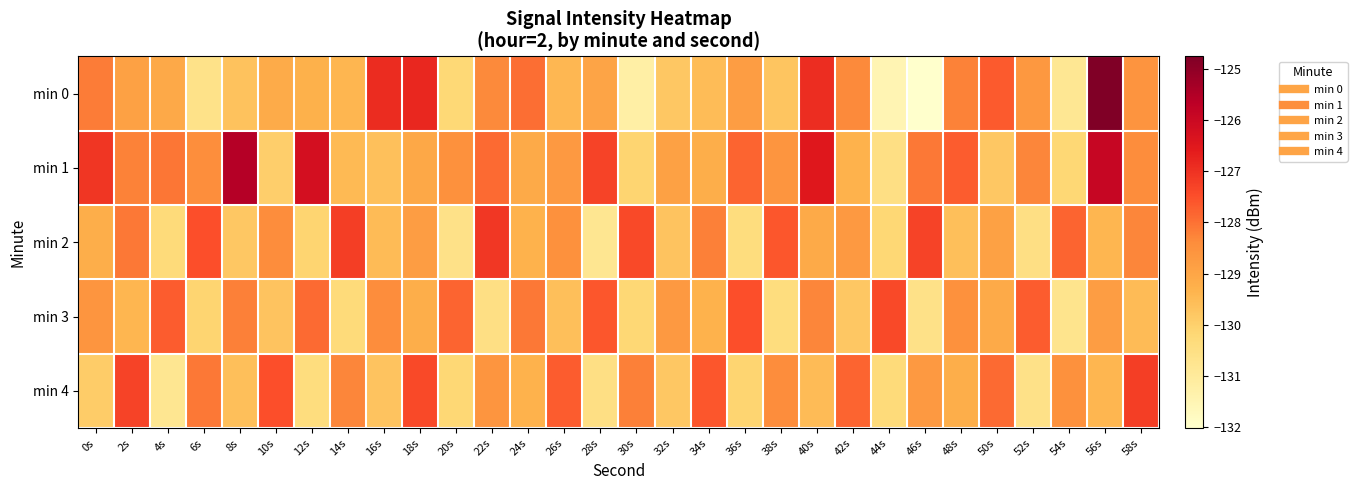

Count the number of categories in the chart.

30